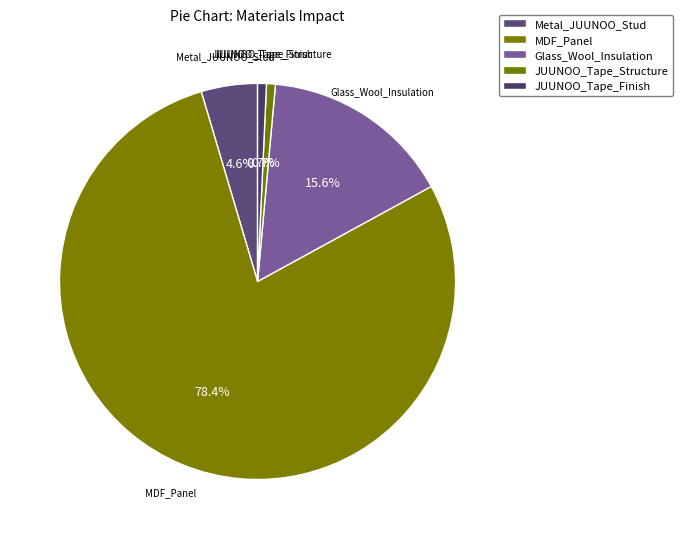

Which category accounts for the majority?

MDF_Panel